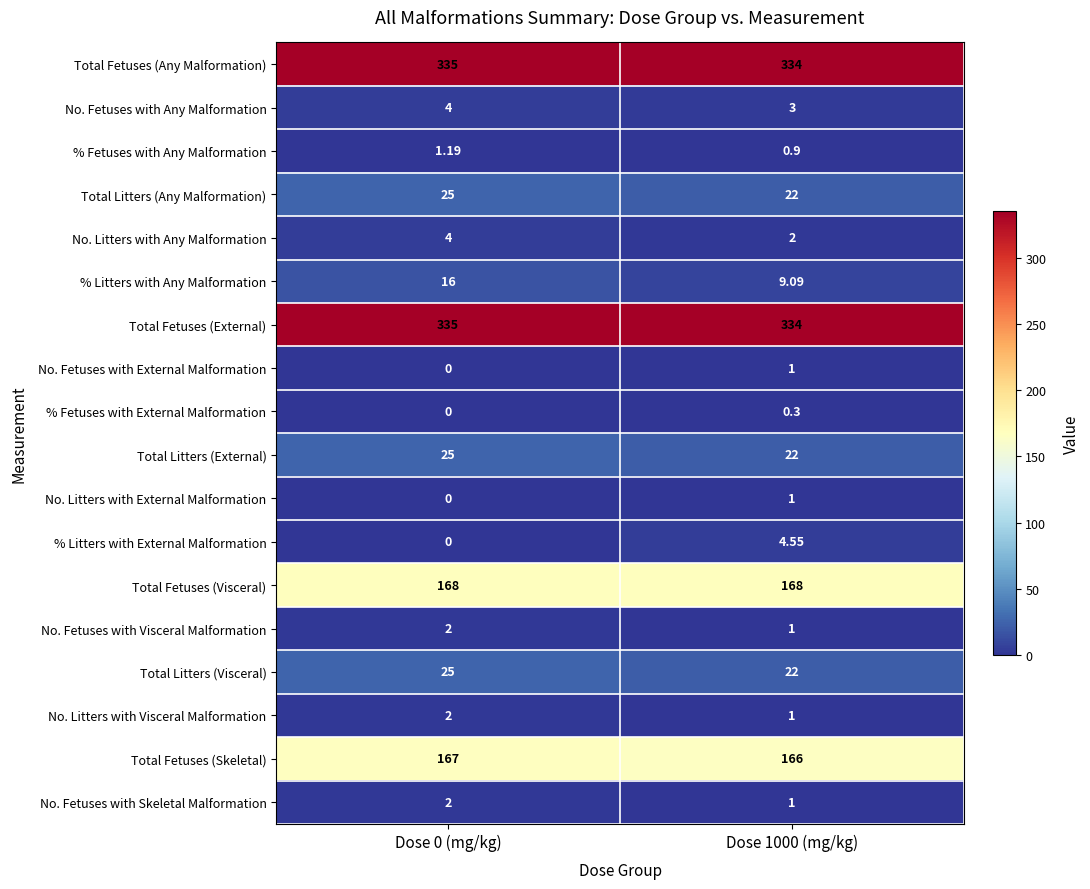

Between Dose 0 (mg/kg) and Dose 1000 (mg/kg), which series saw the biggest shift?

% Litters with Any Malformation